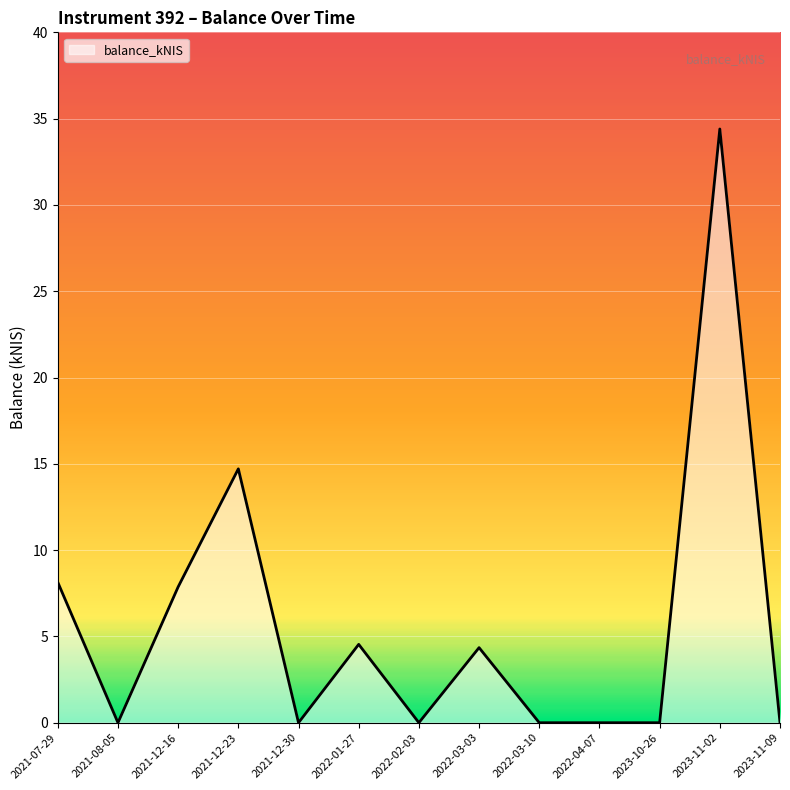

The chart shows a value of 4.3 at 2022-03-03. True or false?

True